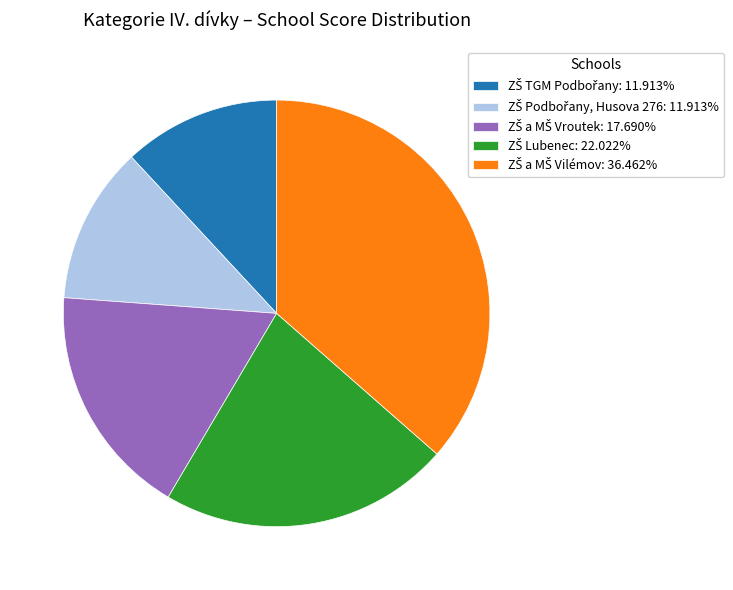

Does any single category account for the majority?

No